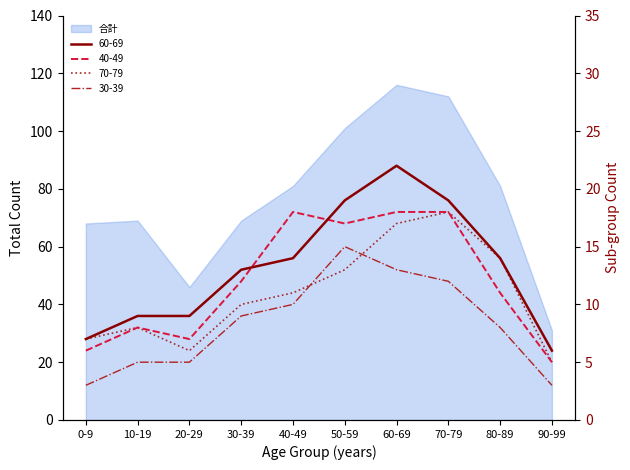

Rank the categories by 60-69 value from lowest to highest.

90-99, 0-9, 10-19, 20-29, 30-39, 40-49, 80-89, 50-59, 70-79, 60-69